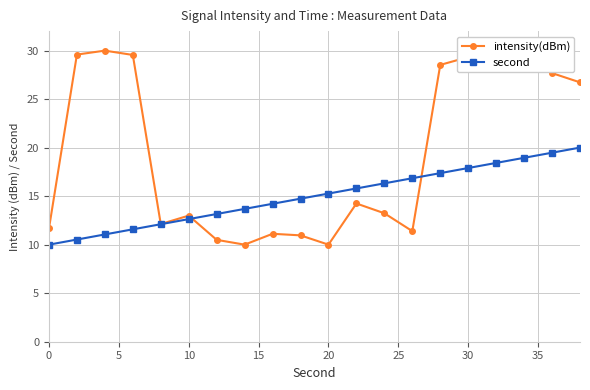

What is the maximum value for second?

20.0